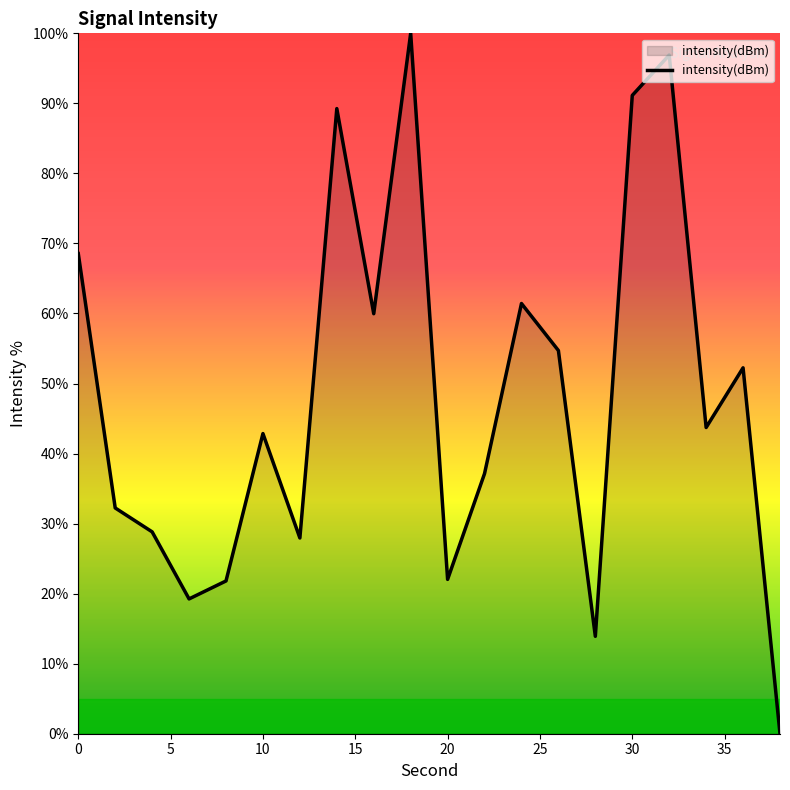

What is the greatest value displayed?

100.0